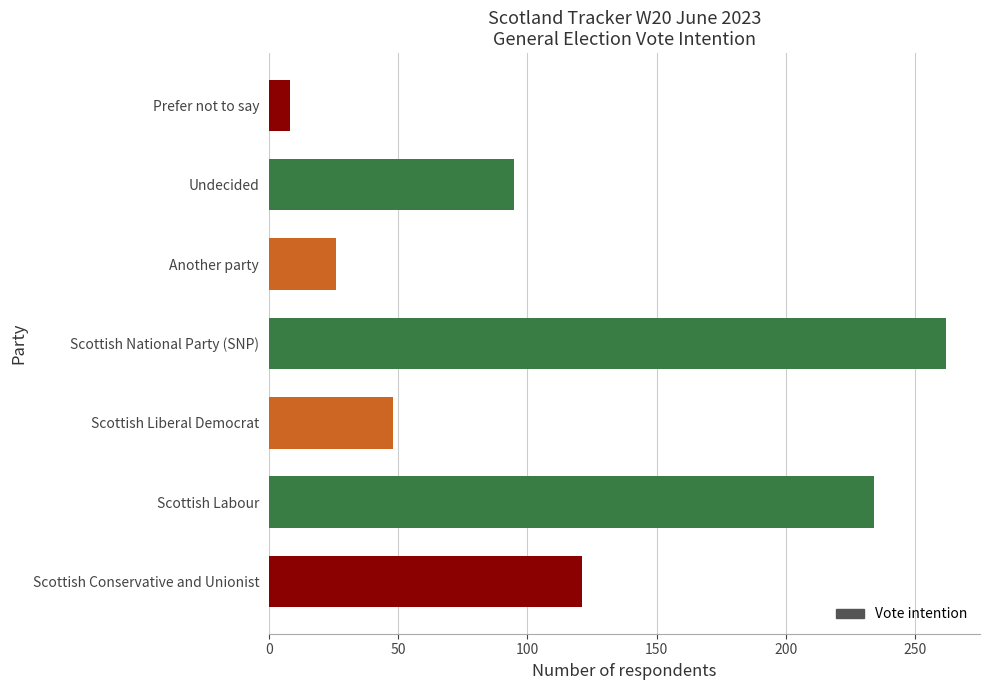

Rank the categories by value from highest to lowest.

Scottish National Party (SNP), Scottish Labour, Scottish Conservative and Unionist, Undecided, Scottish Liberal Democrat, Another party, Prefer not to say